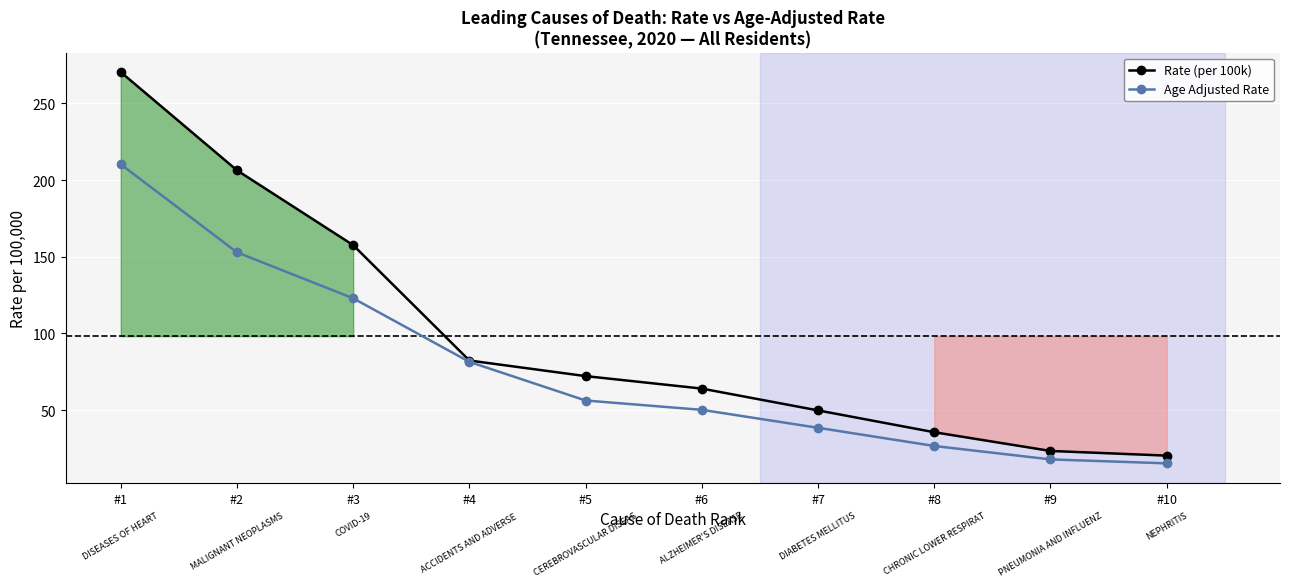

Is this an area chart (filled region under the line)?

No